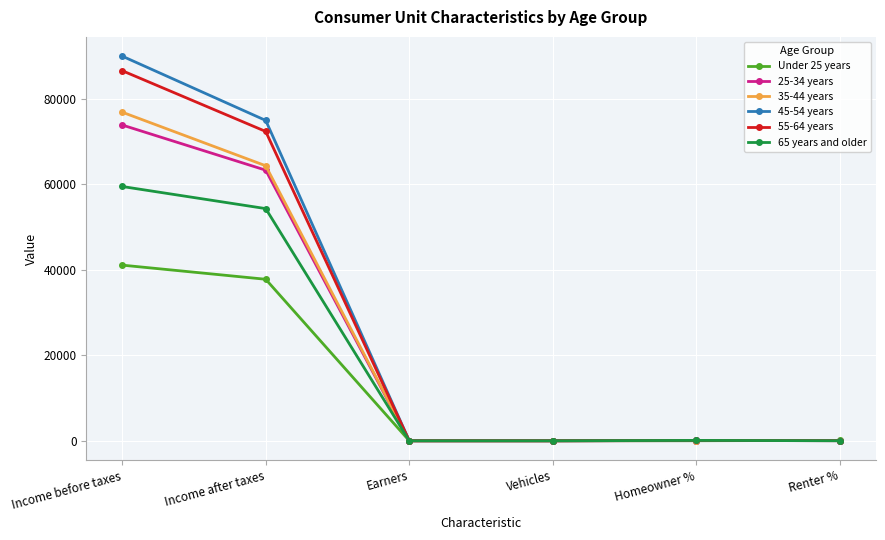

What are all the series names shown in the legend?

Under 25 years, 25-34 years, 35-44 years, 45-54 years, 55-64 years, 65 years and older